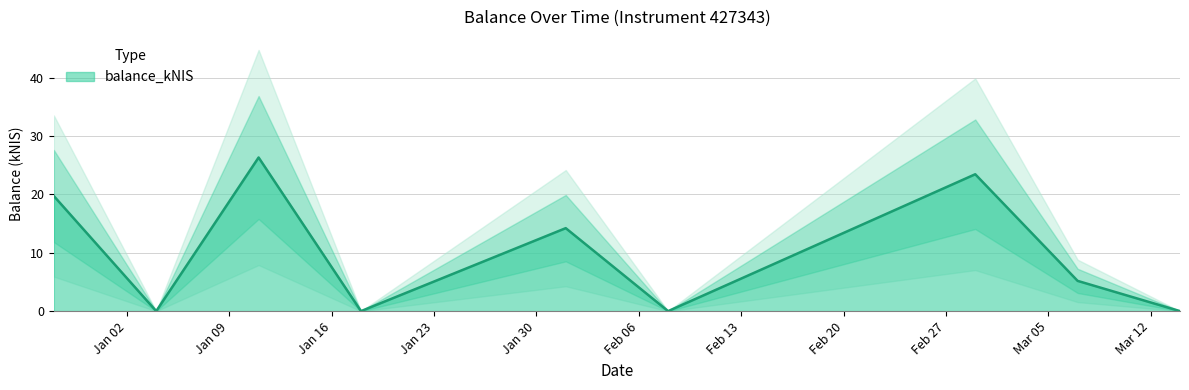

Count the number of categories in the chart.

9